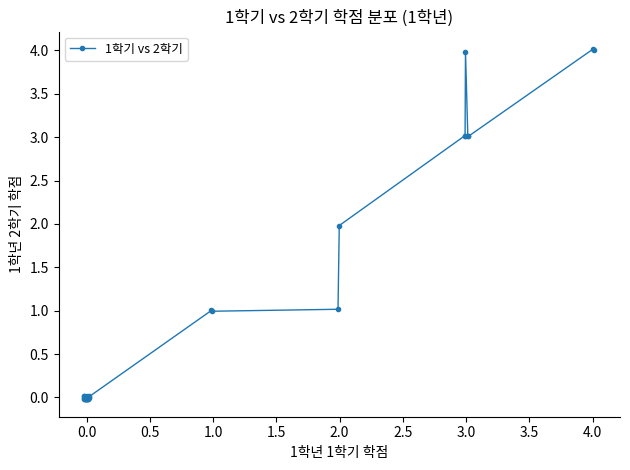

What is the maximum value shown in the chart?

4.0